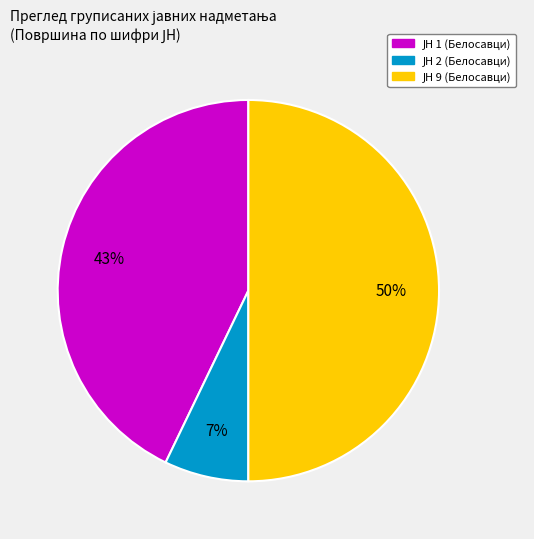

To the nearest percent, what is the difference between the largest and smallest slice percentages?

43%